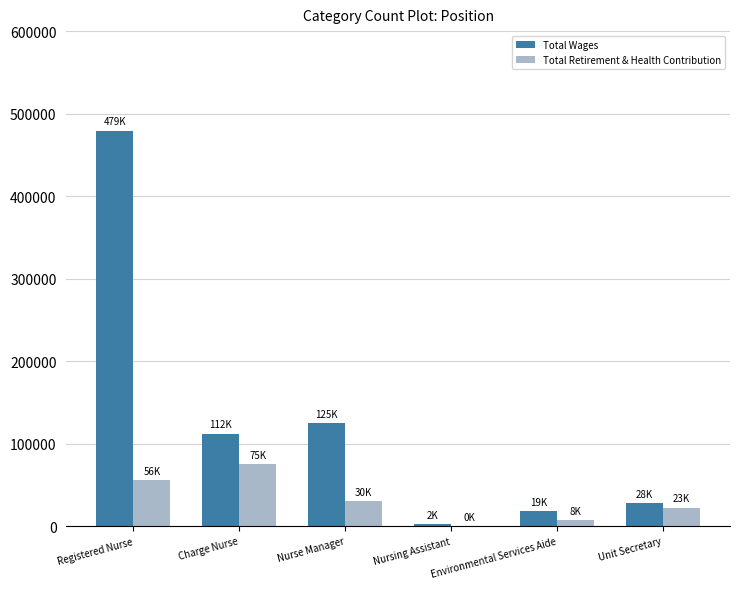

Which series has the widest spread of values?

Total Wages